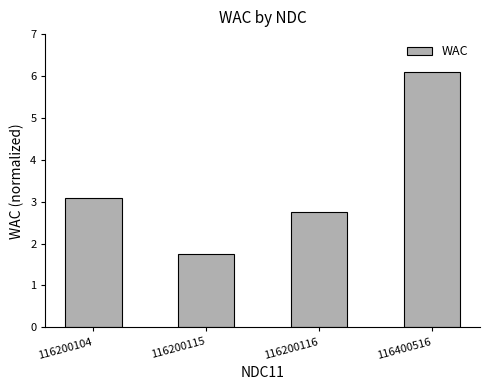

Approximately how many times larger is the value at 116400516 compared to 116200115?

3.5